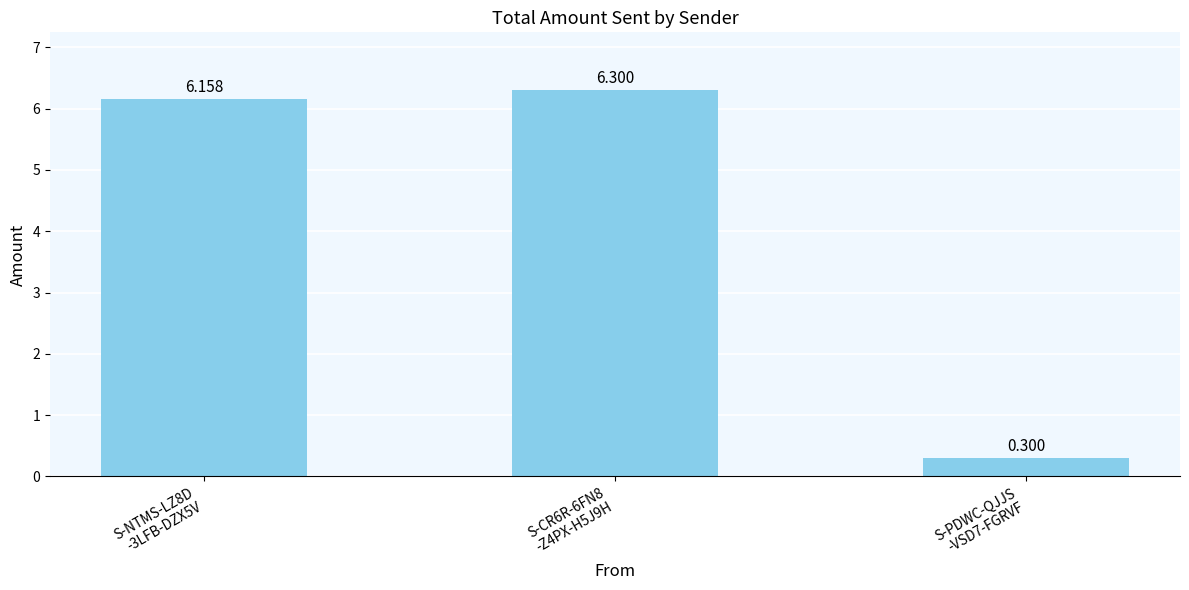

How many bars are there in total?

3